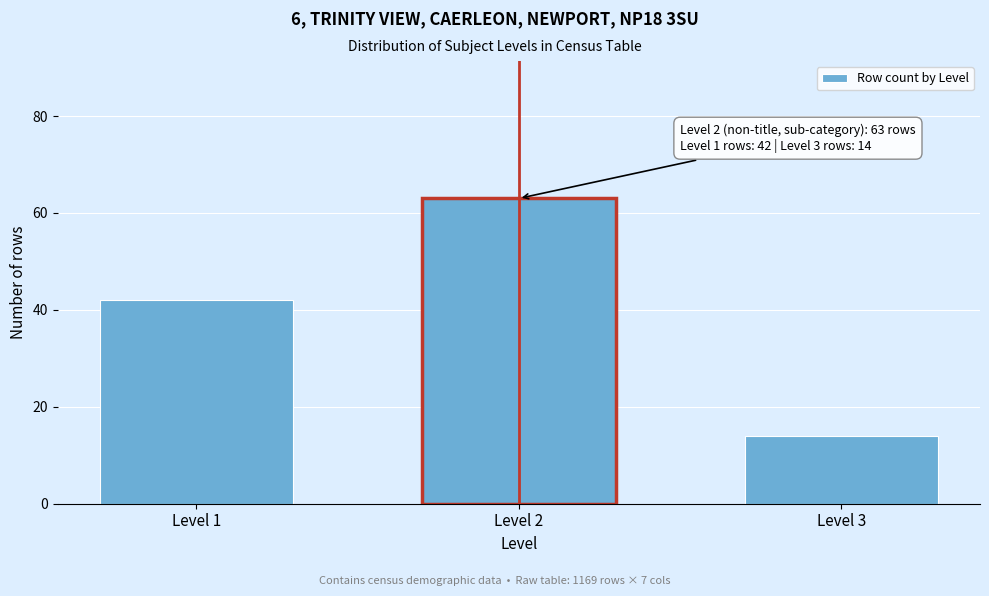

Reading right to left, what are all the values shown in this chart?

14	63	42